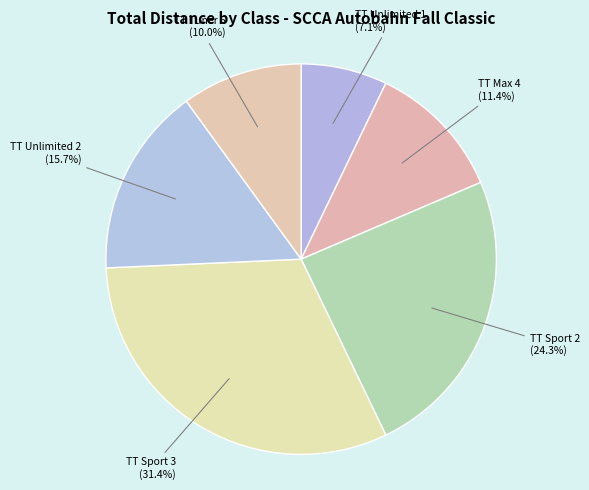

To the nearest percent, what is the difference between the largest and smallest slice percentages?

24%